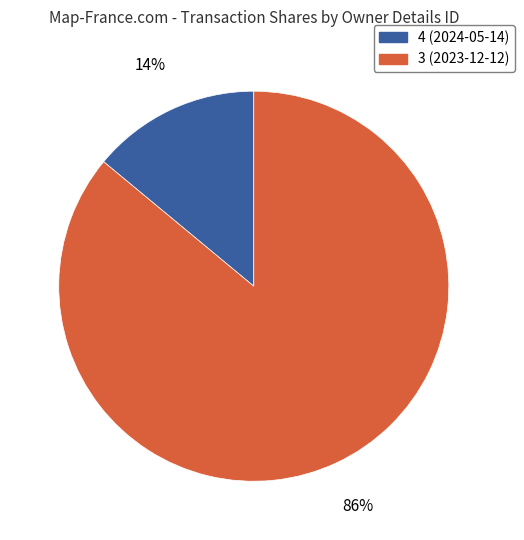

Is 3 (2023-12-12) the majority of the pie?

Yes